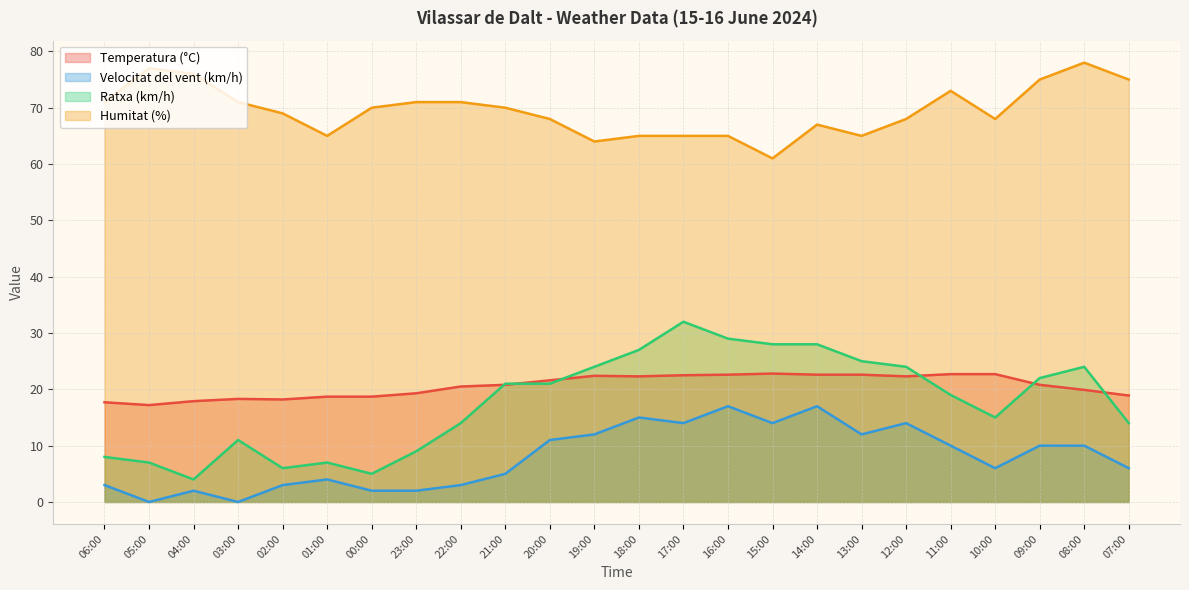

Reading left to right, transcribe all the data shown in this chart.

Temperatura (°C): 06:00=17.7	05:00=17.2	04:00=17.9	03:00=18.3	02:00=18.2	01:00=18.7	00:00=18.7	23:00=19.3	22:00=20.5	21:00=20.8	20:00=21.6	19:00=22.4	18:00=22.3	17:00=22.5	16:00=22.6	15:00=22.8	14:00=22.6	13:00=22.6	12:00=22.3	11:00=22.7	10:00=22.7	09:00=20.8	08:00=19.9	07:00=18.9
Velocitat del vent (km/h): 06:00=3.0	05:00=0.0	04:00=2.0	03:00=0.0	02:00=3.0	01:00=4.0	00:00=2.0	23:00=2.0	22:00=3.0	21:00=5.0	20:00=11.0	19:00=12.0	18:00=15.0	17:00=14.0	16:00=17.0	15:00=14.0	14:00=17.0	13:00=12.0	12:00=14.0	11:00=10.0	10:00=6.0	09:00=10.0	08:00=10.0	07:00=6.0
Ratxa (km/h): 06:00=8.0	05:00=7.0	04:00=4.0	03:00=11.0	02:00=6.0	01:00=7.0	00:00=5.0	23:00=9.0	22:00=14.0	21:00=21.0	20:00=21.0	19:00=24.0	18:00=27.0	17:00=32.0	16:00=29.0	15:00=28.0	14:00=28.0	13:00=25.0	12:00=24.0	11:00=19.0	10:00=15.0	09:00=22.0	08:00=24.0	07:00=14.0
Humitat (%): 06:00=71.0	05:00=77.0	04:00=76.0	03:00=71.0	02:00=69.0	01:00=65.0	00:00=70.0	23:00=71.0	22:00=71.0	21:00=70.0	20:00=68.0	19:00=64.0	18:00=65.0	17:00=65.0	16:00=65.0	15:00=61.0	14:00=67.0	13:00=65.0	12:00=68.0	11:00=73.0	10:00=68.0	09:00=75.0	08:00=78.0	07:00=75.0